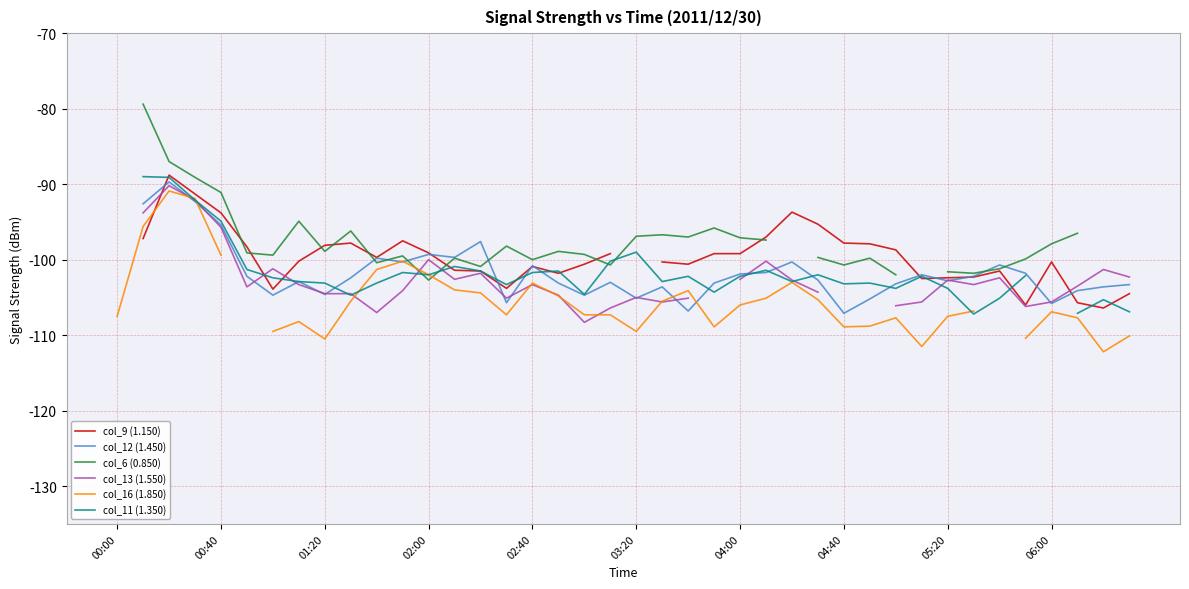

What are all the series names shown in the legend?

col_9 (1.150), col_12 (1.450), col_6 (0.850), col_13 (1.550), col_16 (1.850), col_11 (1.350)